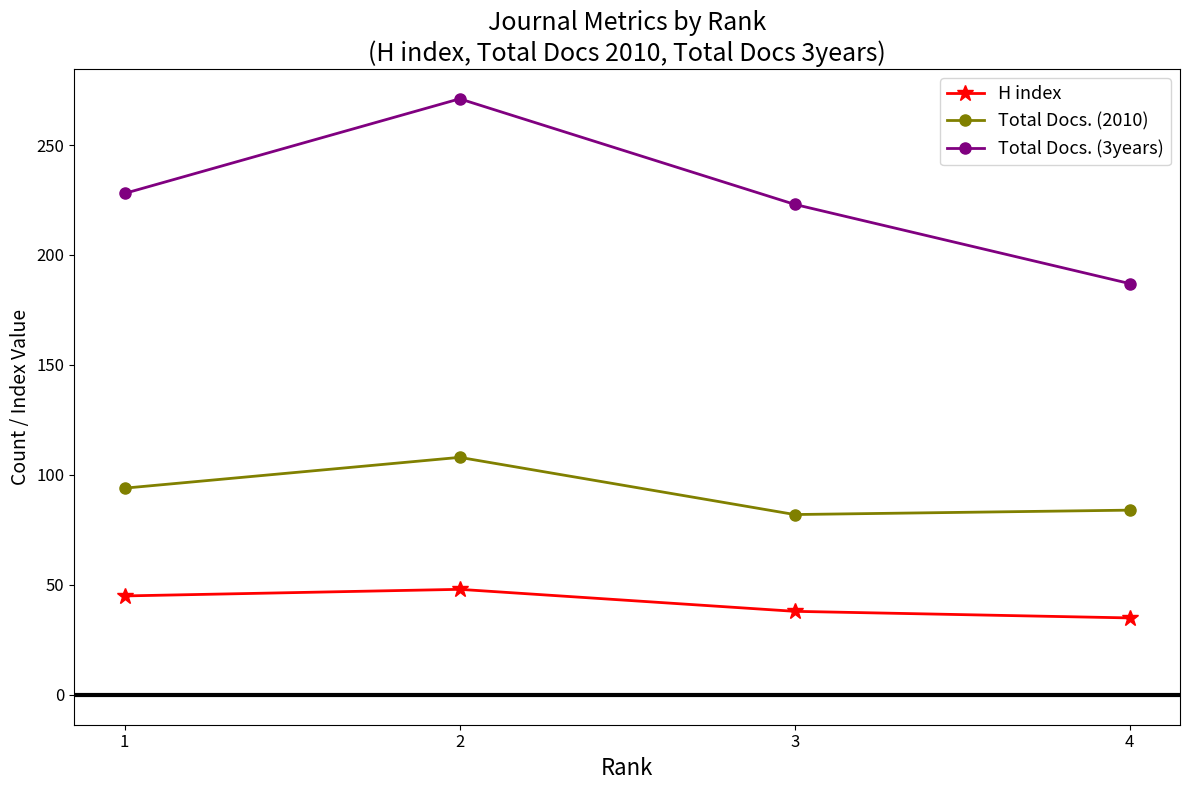

What is the value of the Total Docs. (2010) point at the 2nd from the left?

108